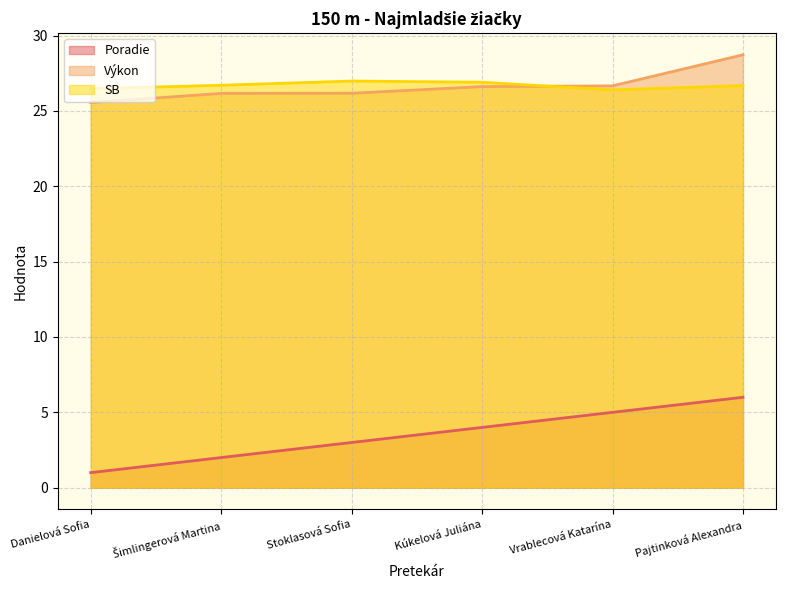

Which series has the largest total across all categories?

SB